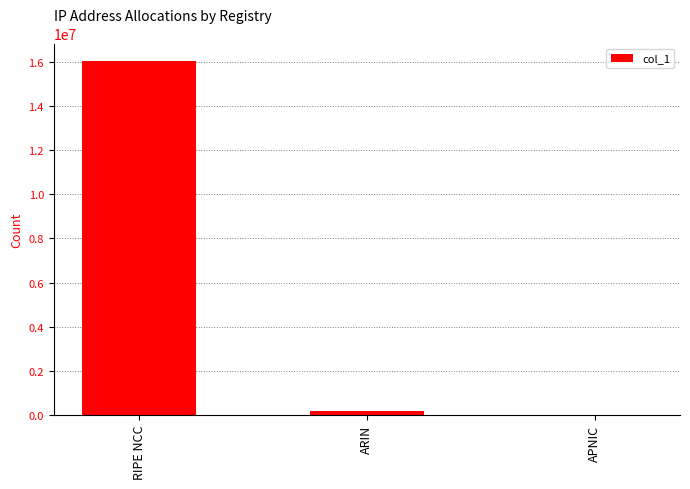

What is the change in value from RIPE NCC to APNIC?

-16039424